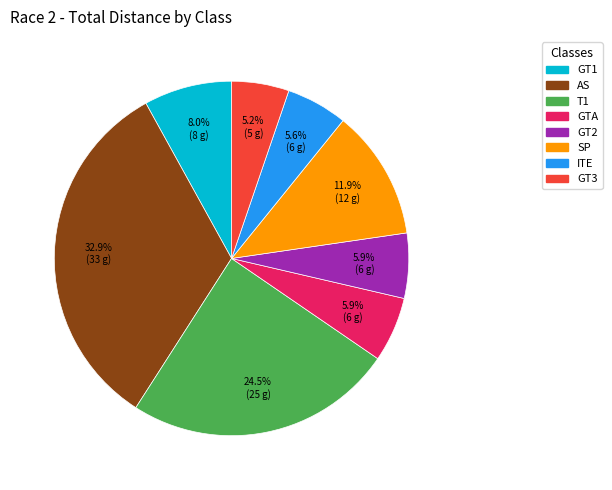

To the nearest percent, what portion does SP represent?

12%